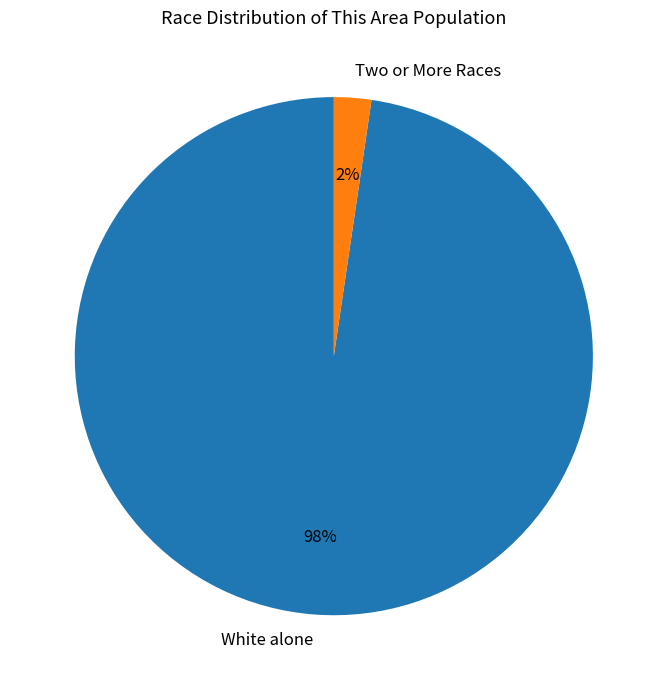

Rank the categories by value from highest to lowest.

White alone, Two or More Races